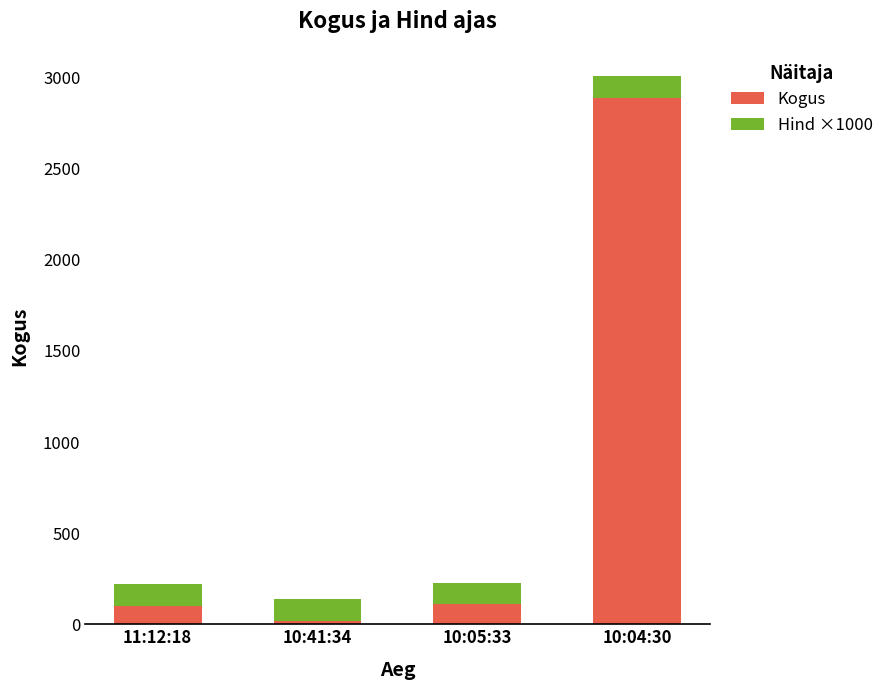

At which category is the sum across all series the highest?

10:04:30